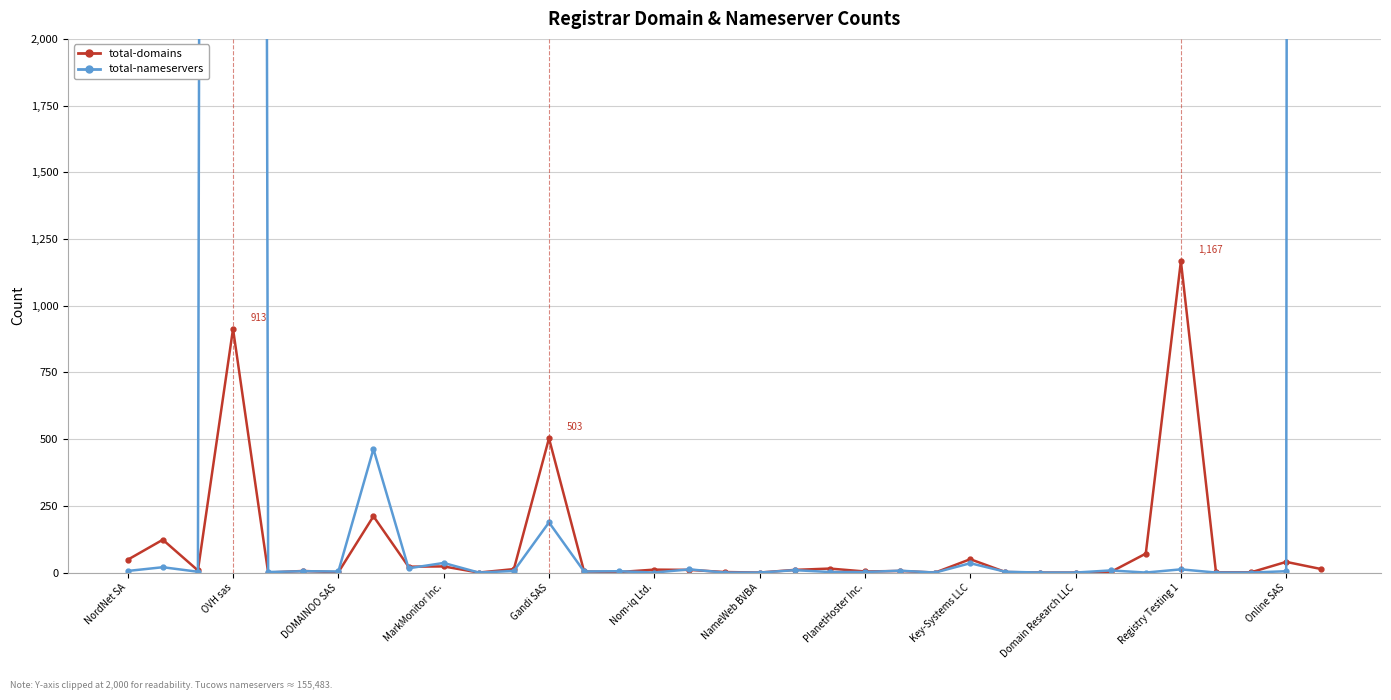

Which series changed the most between 12 and 19?

total-domains